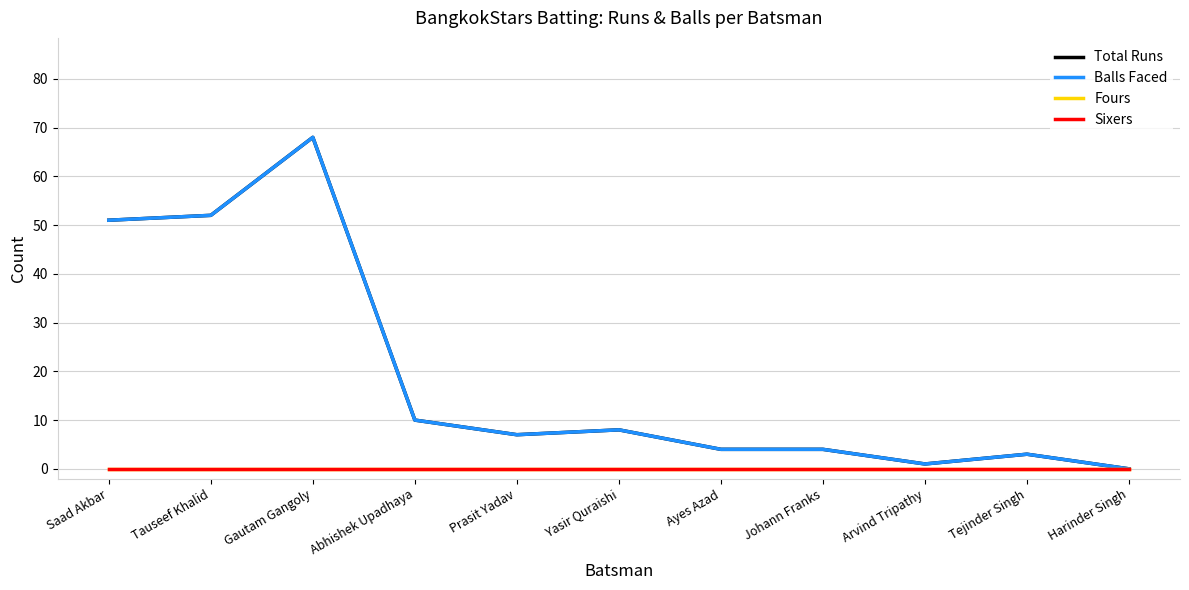

Does the chart have visible grid lines?

Yes